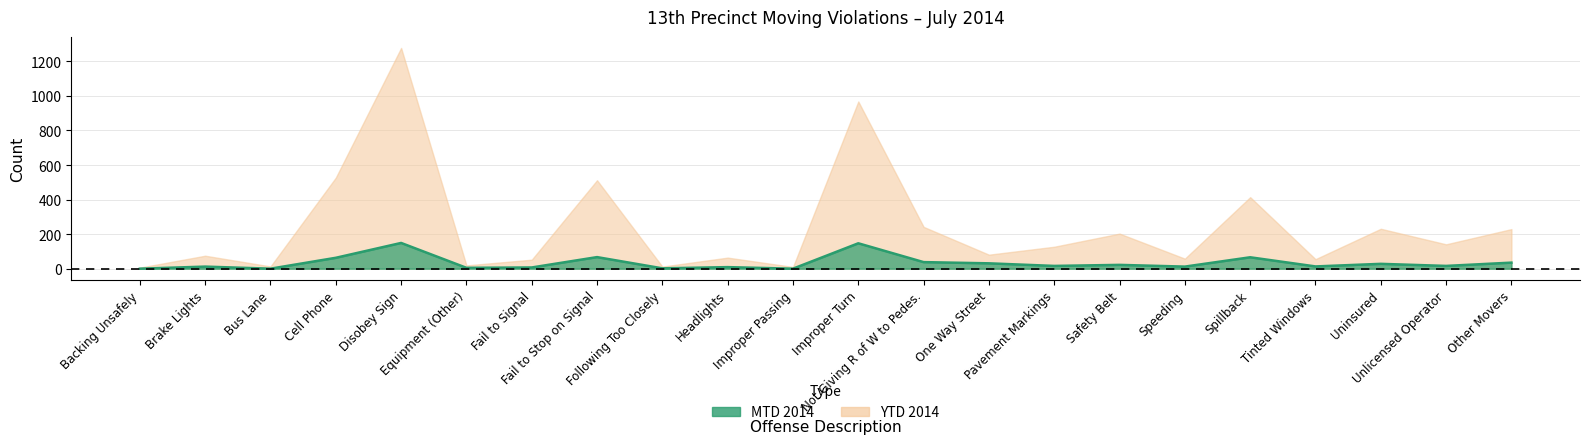

Reading left to right, extract all data points from this chart.

Backing Unsafely=0	Brake Lights=12	Bus Lane=0	Cell Phone=63	Disobey Sign=149	Equipment (Other)=5	Fail to Signal=7	Fail to Stop on Signal=67	Following Too Closely=2	Headlights=9	Improper Passing=0	Improper Turn=147	Not Giving R of W to Pedes.=38	One Way Street=31	Pavement Markings=16	Safety Belt=22	Speeding=12	Spillback=66	Tinted Windows=13	Uninsured=28	Unlicensed Operator=16	Other Movers=35